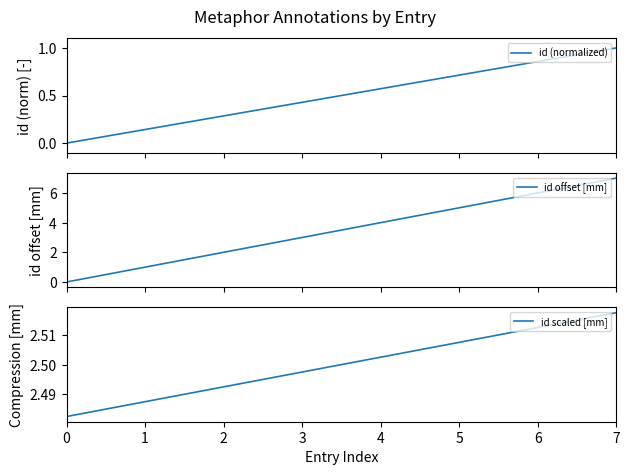

Rank the series at 7 from lowest to highest value.

id (normalized), id scaled [mm], id offset [mm]